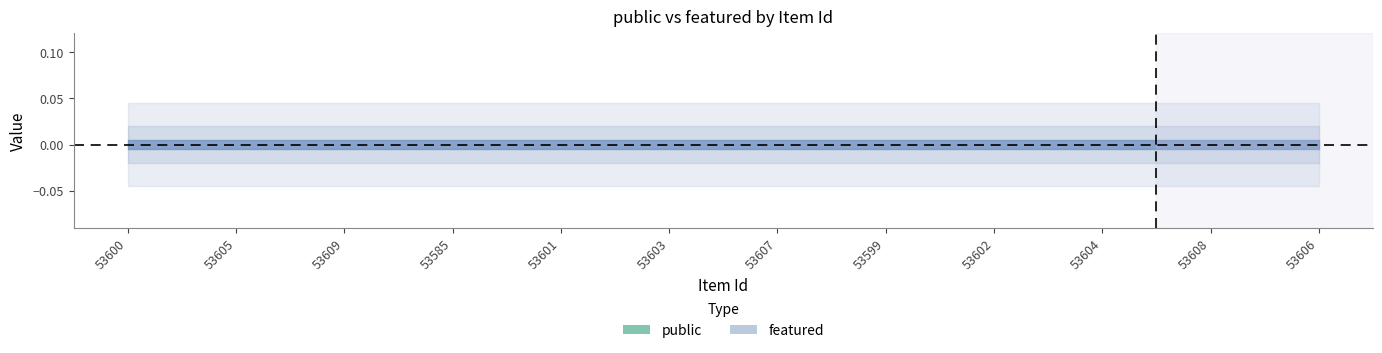

True or false: public and featured intersect in this chart.

False